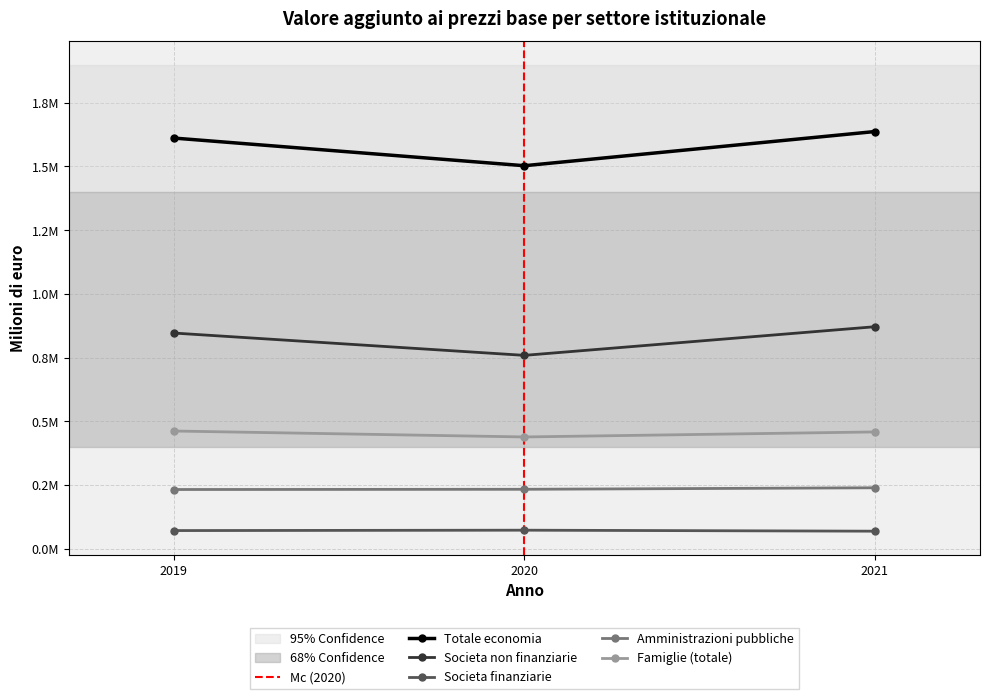

At how many categories does at least one series exceed 1685333?

2